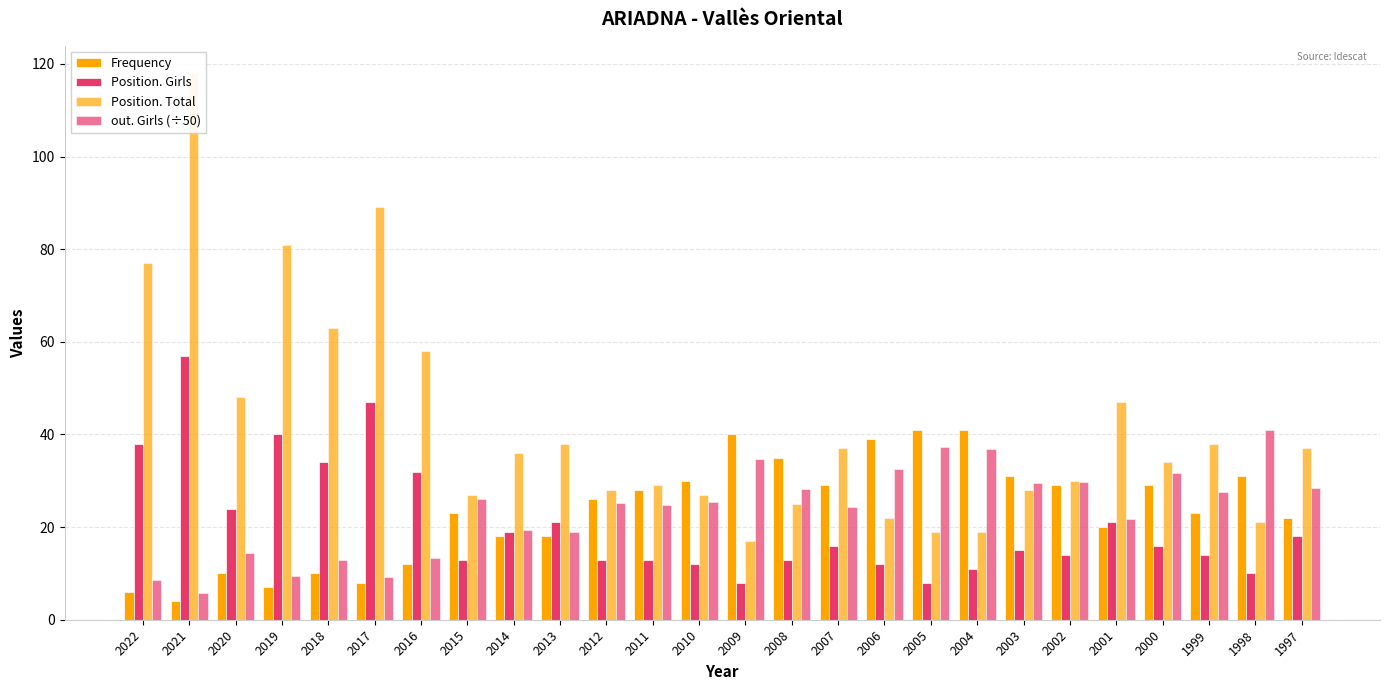

Reading left to right, what are all the values shown in this chart?

Frequency: 6.0	4.0	10.0	7.0	10.0	8.0	12.0	23.0	18.0	18.0	26.0	28.0	30.0	40.0	35.0	29.0	39.0	41.0	41.0	31.0	29.0	20.0	29.0	23.0	31.0	22.0
Position. Girls: 38.0	57.0	24.0	40.0	34.0	47.0	32.0	13.0	19.0	21.0	13.0	13.0	12.0	8.0	13.0	16.0	12.0	8.0	11.0	15.0	14.0	21.0	16.0	14.0	10.0	18.0
Position. Total: 77.0	118.0	48.0	81.0	63.0	89.0	58.0	27.0	36.0	38.0	28.0	29.0	27.0	17.0	25.0	37.0	22.0	19.0	19.0	28.0	30.0	47.0	34.0	38.0	21.0	37.0
out. Girls (÷50): 8.7	5.7	14.4	9.4	12.8	9.2	13.4	26.1	19.4	18.9	25.2	24.7	25.5	34.7	28.2	24.4	32.6	37.2	36.9	29.6	29.7	21.7	31.7	27.5	41.1	28.5